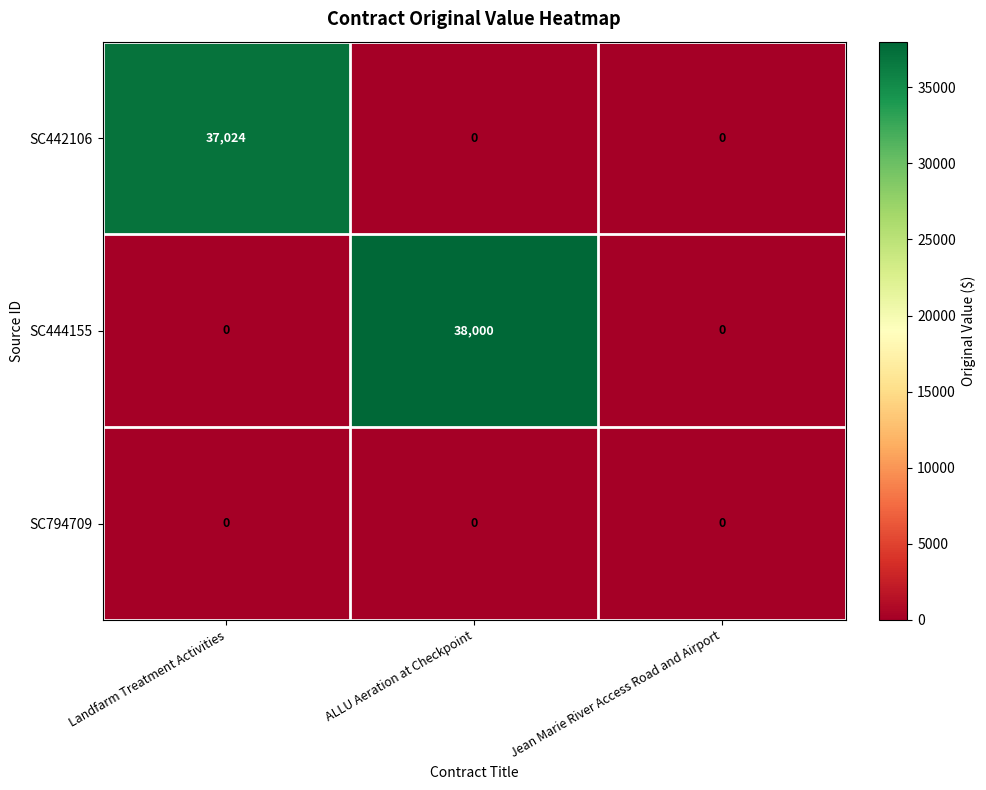

Which series has the largest total across all categories?

SC444155